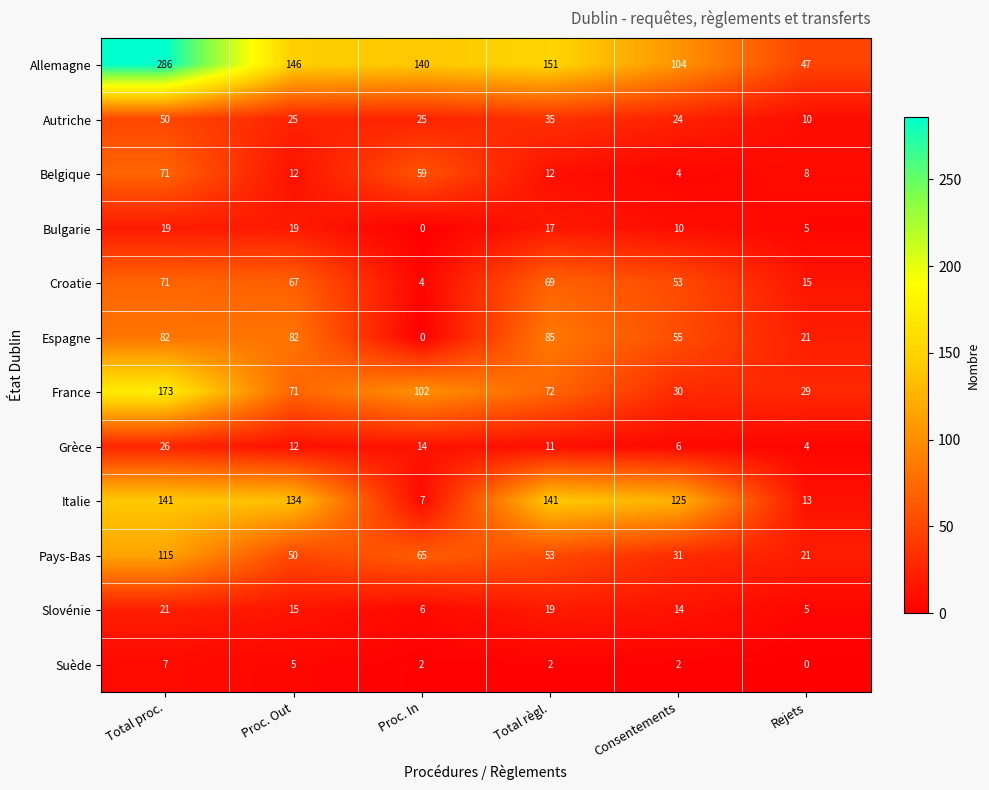

What is the difference between the Grèce values at Total règl. and Total proc.?

15